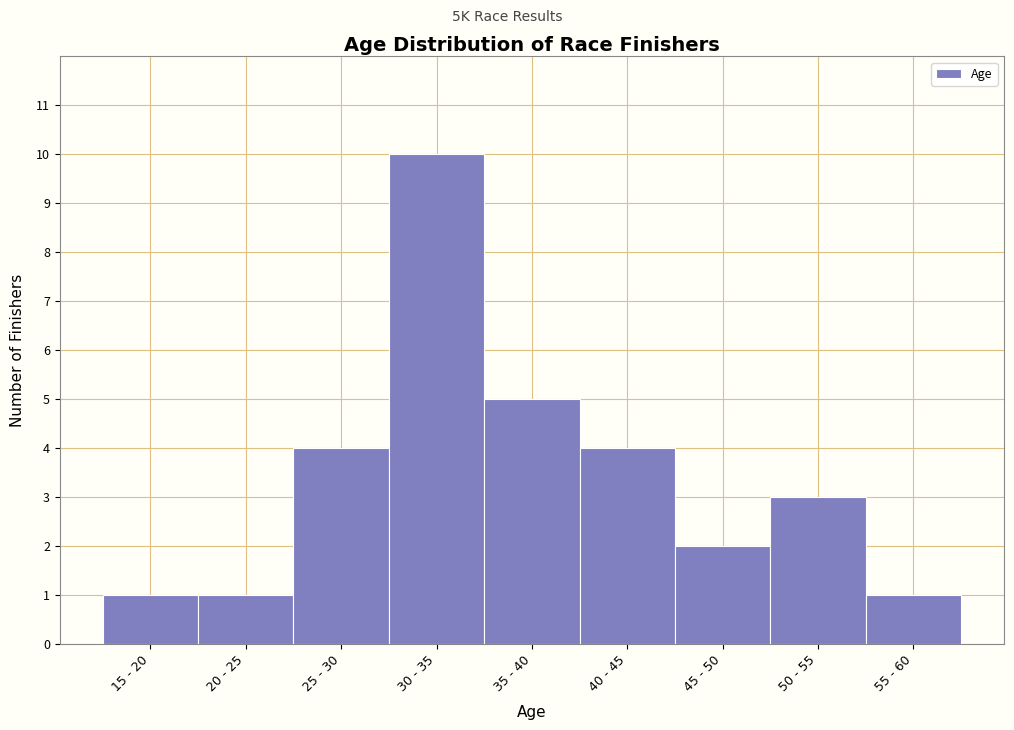

Reading left to right, extract all data points from this chart.

15 - 20=1	20 - 25=1	25 - 30=4	30 - 35=10	35 - 40=5	40 - 45=4	45 - 50=2	50 - 55=3	55 - 60=1